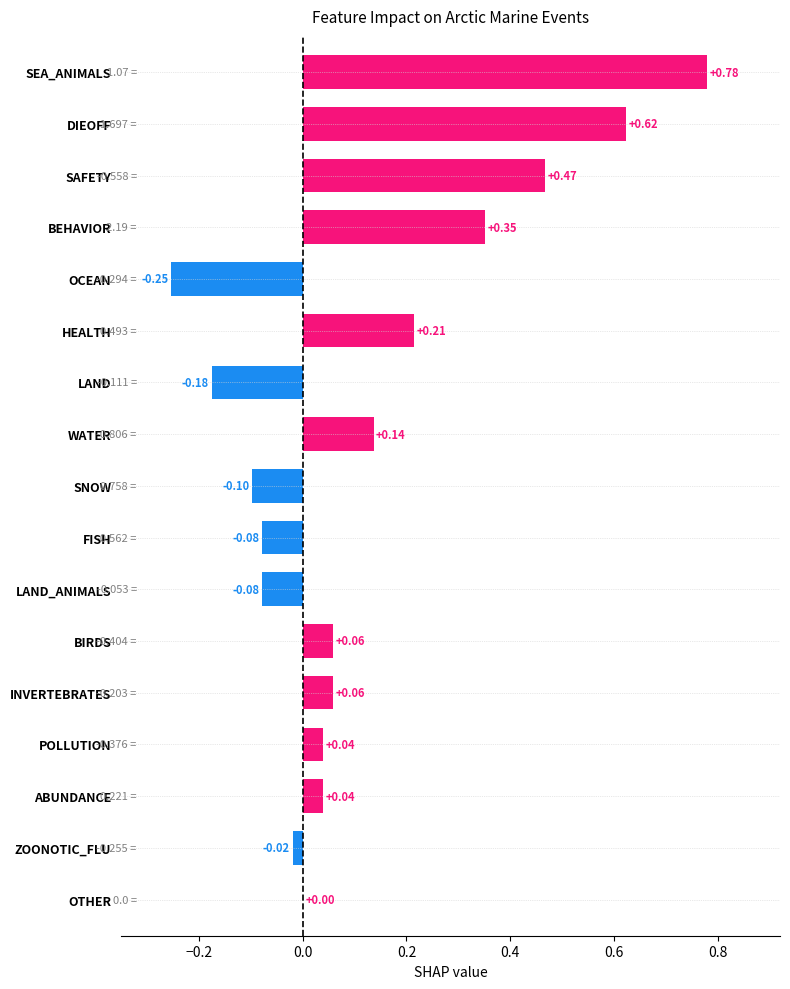

Which label corresponds to the largest value in the chart?

SEA_ANIMALS